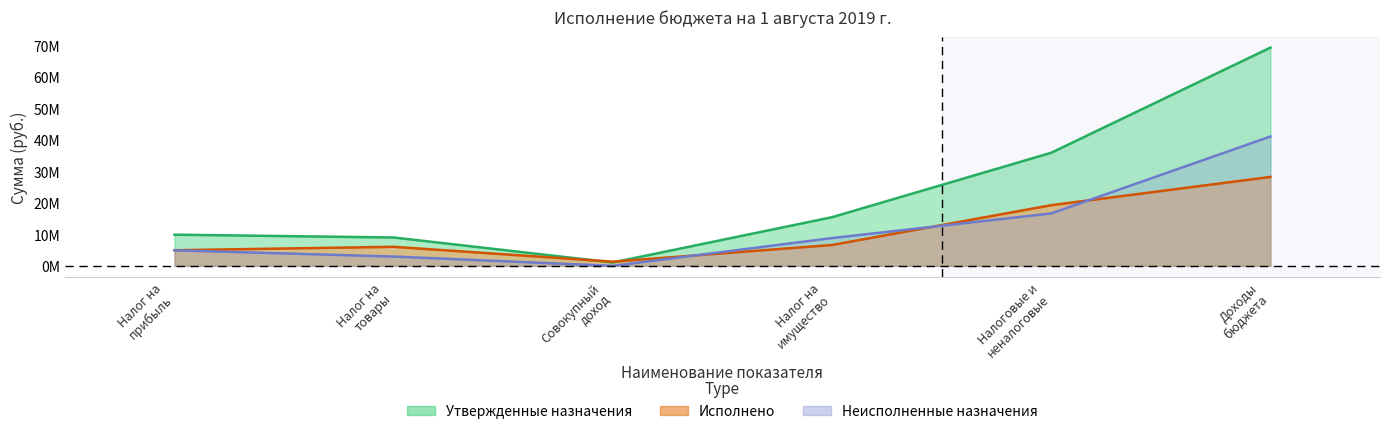

What is the label of the 3rd point from the right?

Налог на имущество